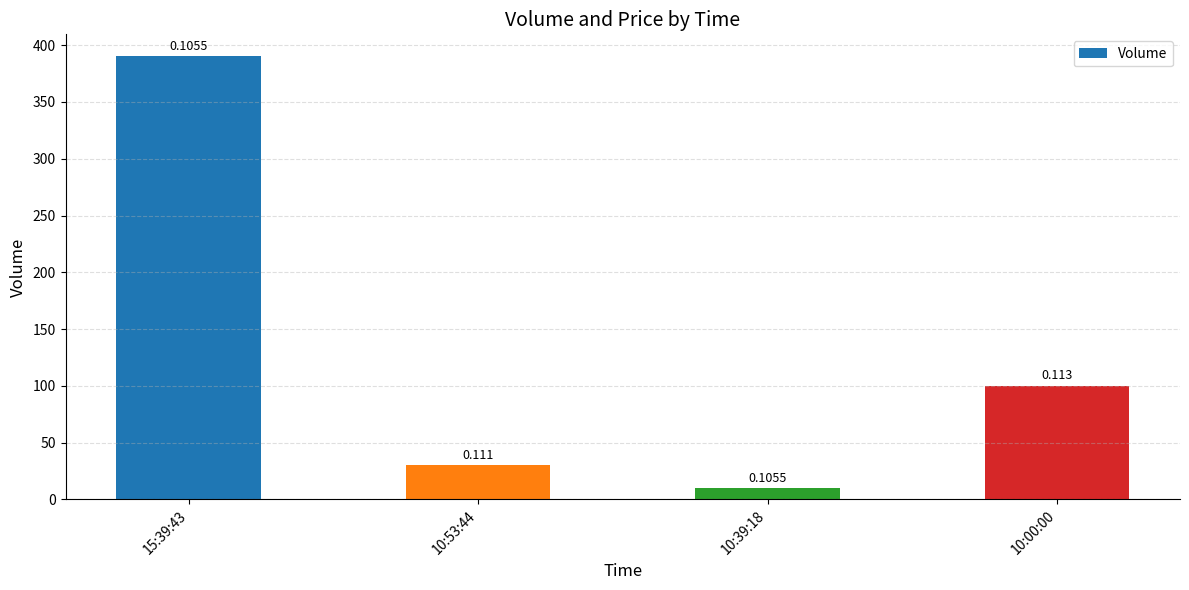

List the labels in order of value, largest first.

15:39:43, 10:00:00, 10:53:44, 10:39:18